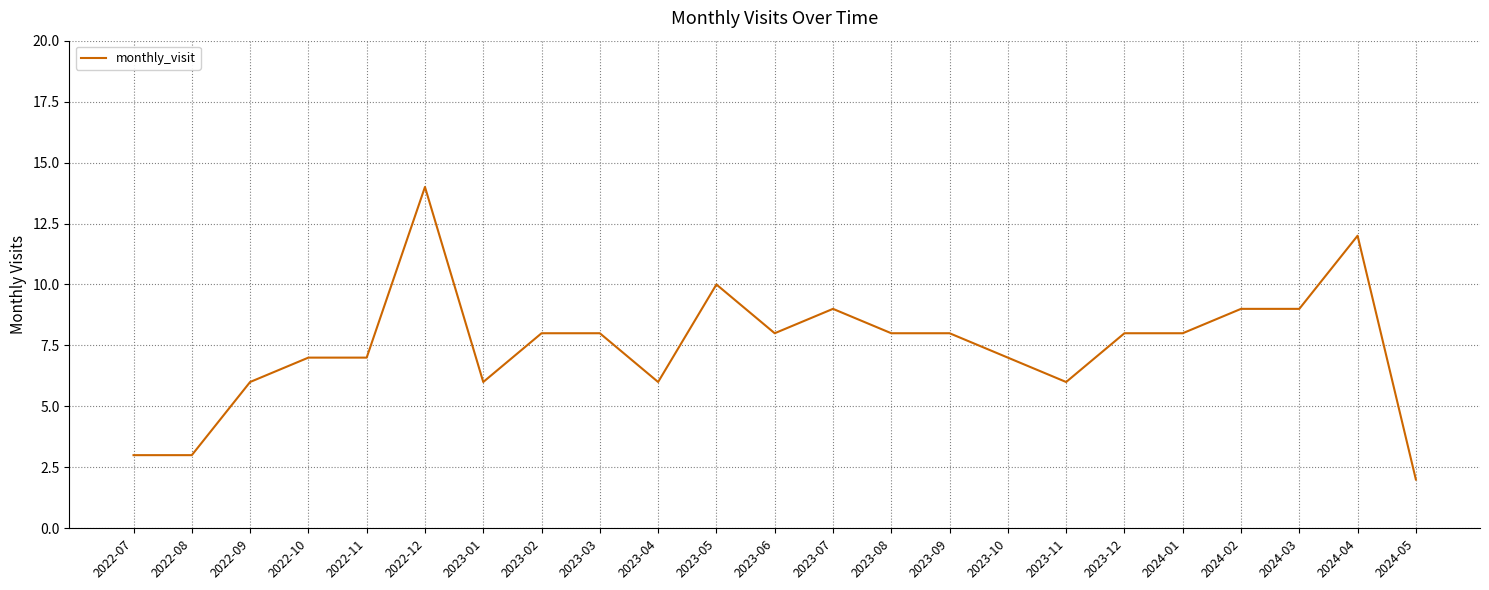

What position from the left is 2022-10?

4